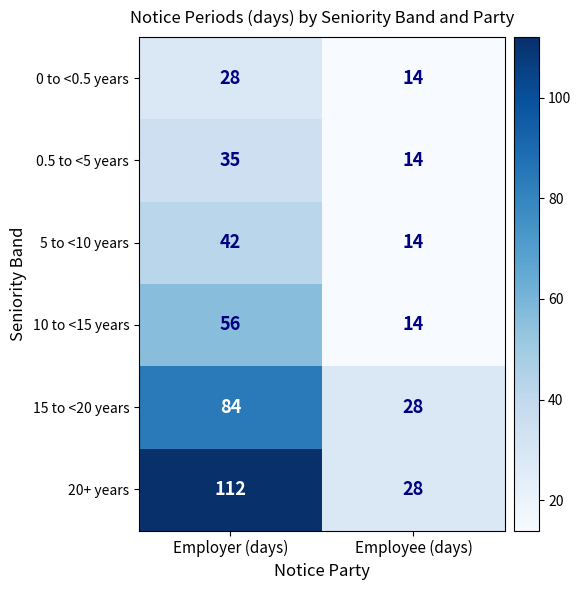

The value of 15 to <20 years at Employee (days) is 45. True or false?

False